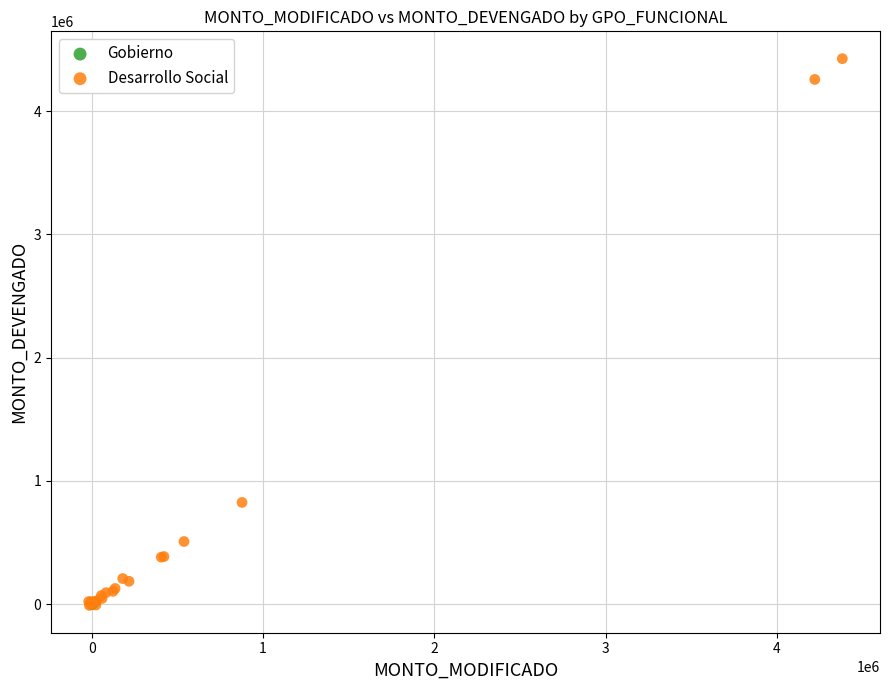

Which series has the widest spread of Y values?

Desarrollo Social